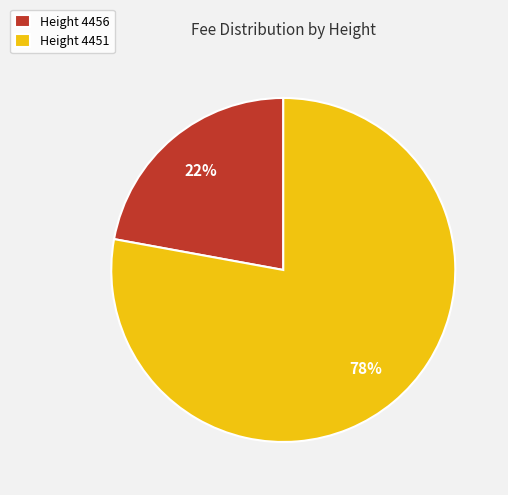

The Height 4451 slice represents 78% of the pie. True or false?

True